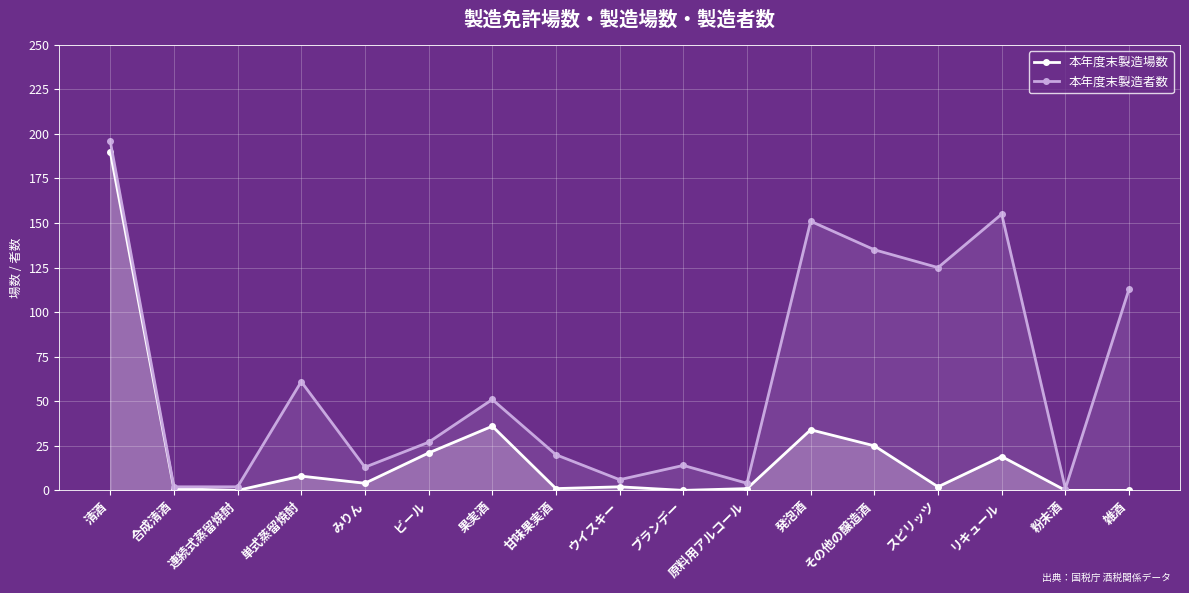

What is the maximum value for 本年度末製造者数?

196